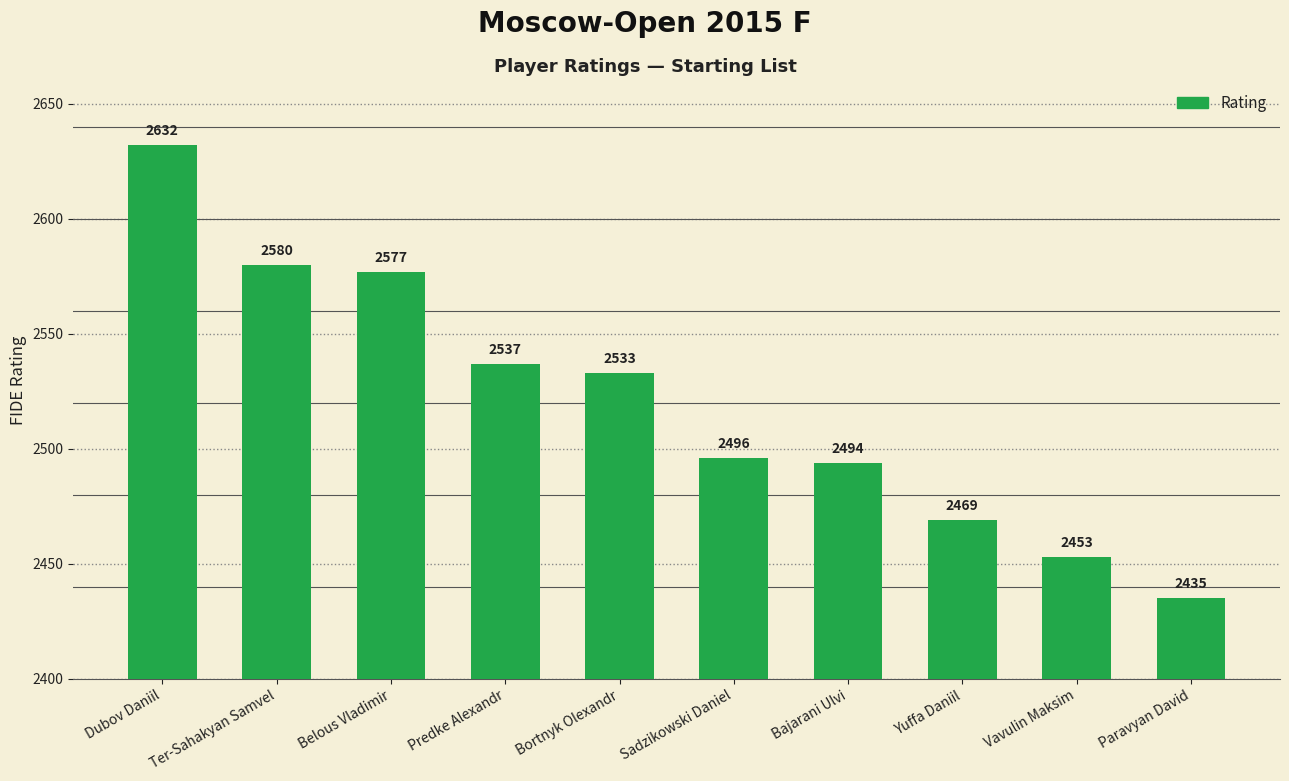

What is the maximum value shown in the chart?

2632